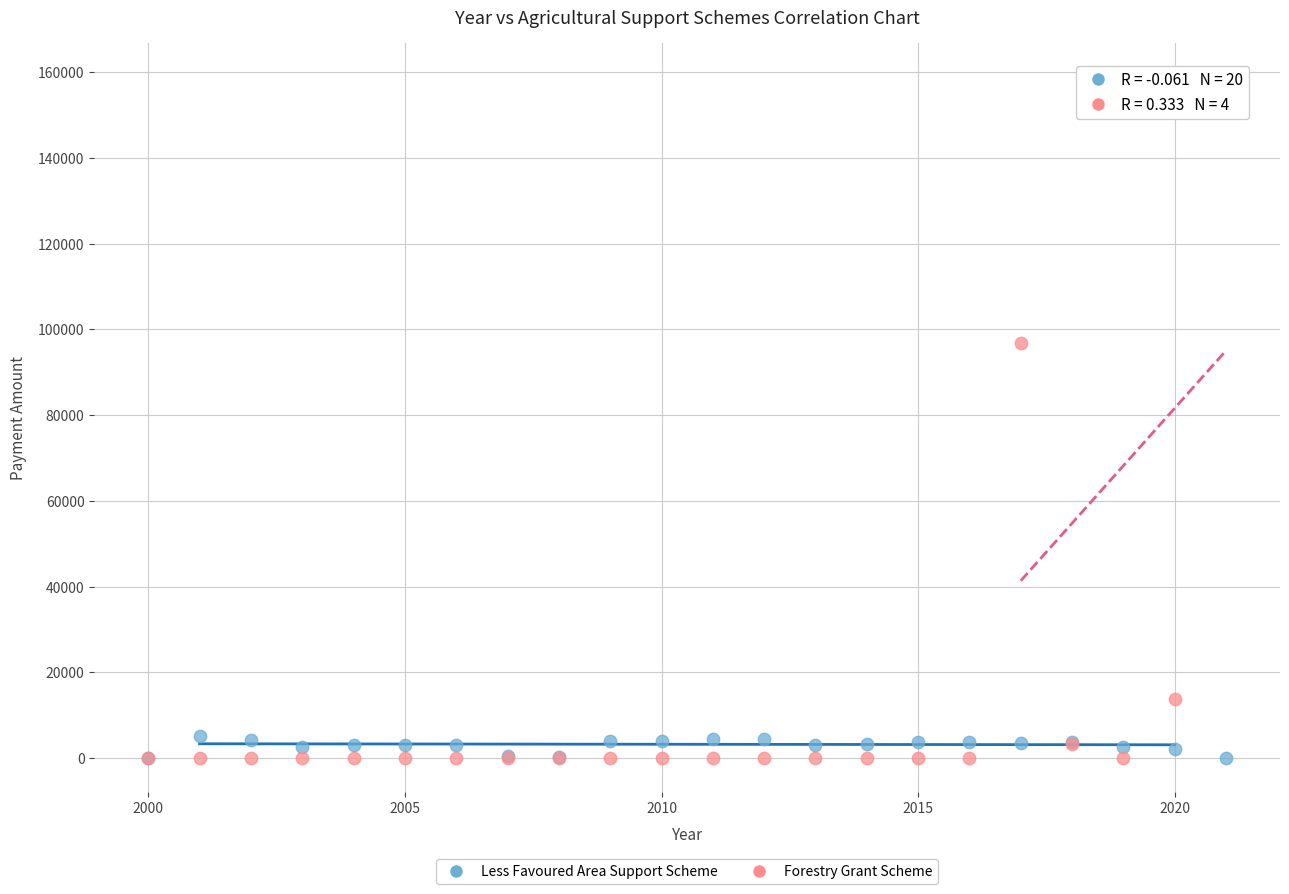

In the Forestry Grant Scheme series, what Y value is closest to 79444?

96929.7